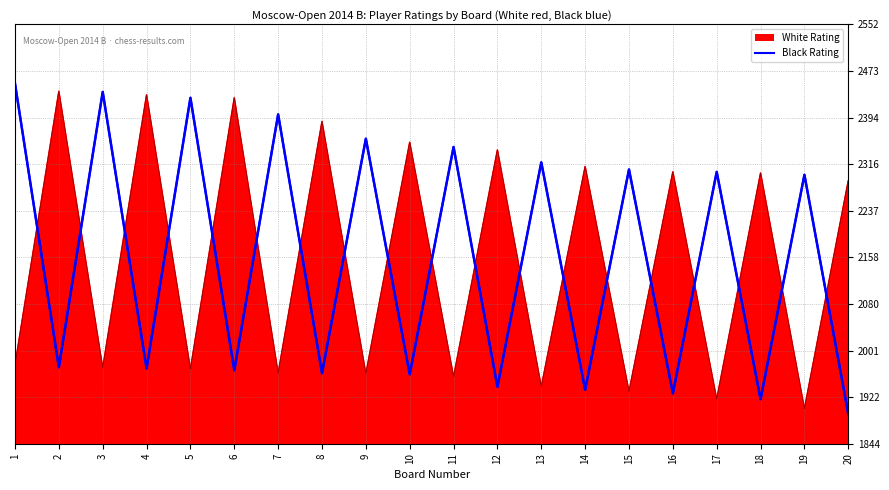

Which series changed the most between 14 and 17?

White Rating Line